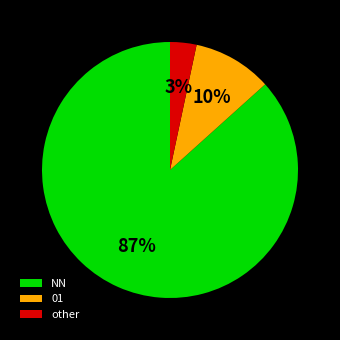

Which category has the smallest portion of the pie?

other